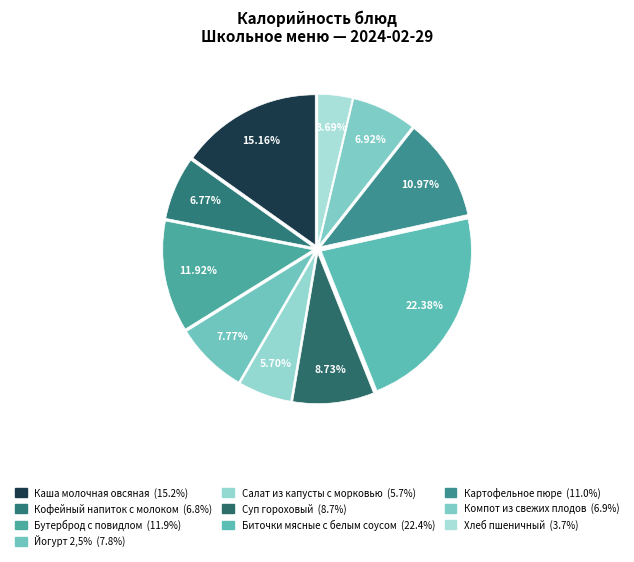

What is the largest slice in the pie chart?

Биточки мясные с белым соусом